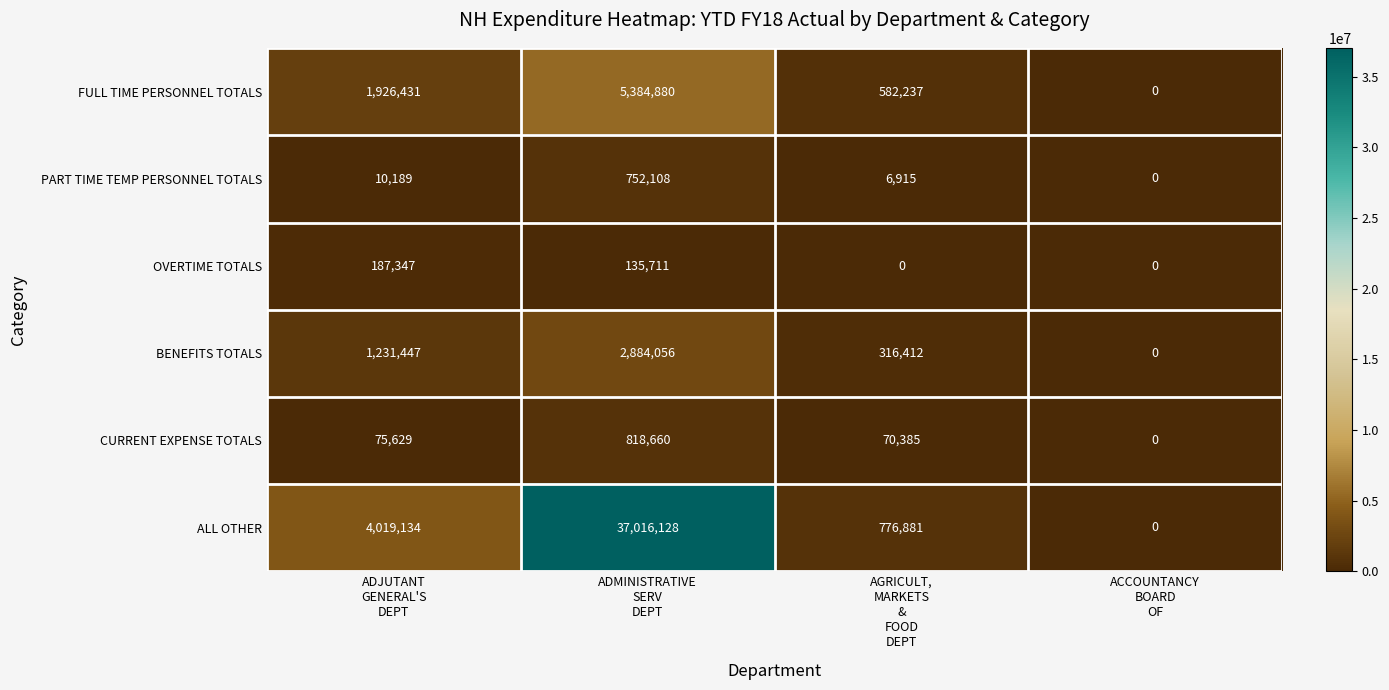

How many BENEFITS TOTALS values are between 316412 and 2884056?

3